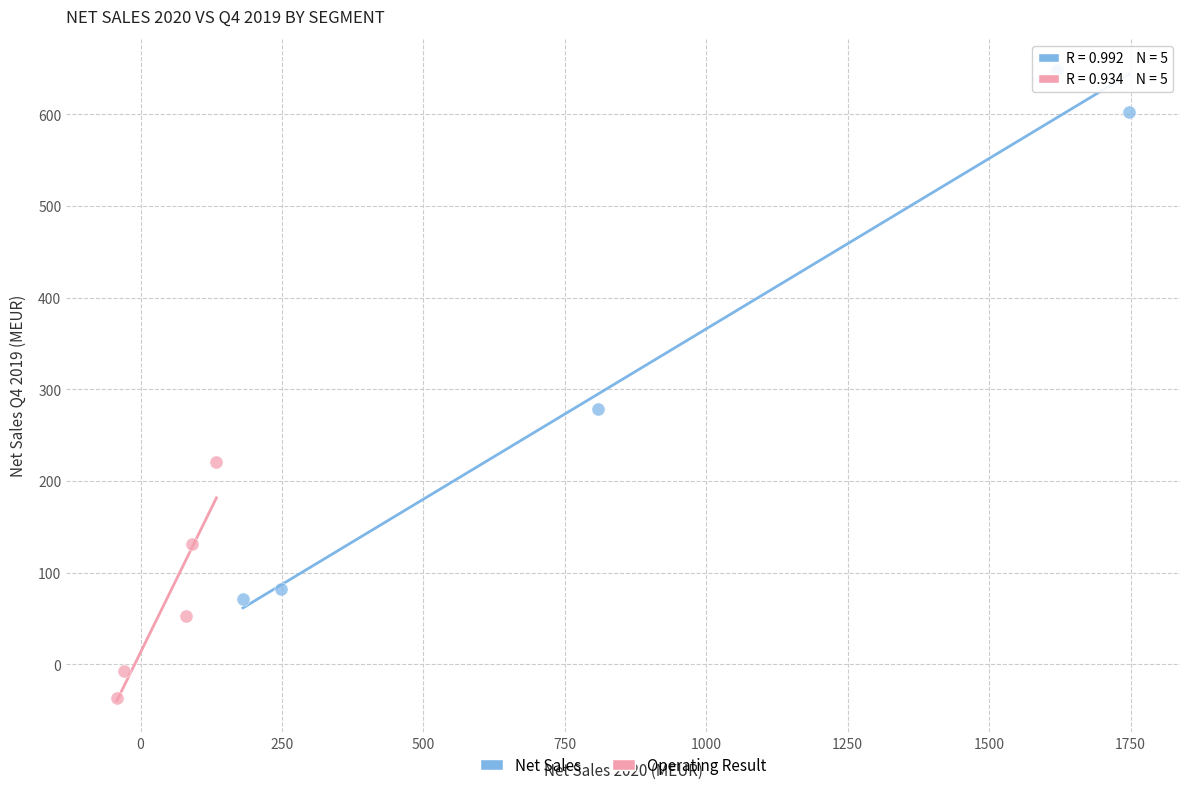

Which series reaches the minimum Y coordinate?

Operating Result